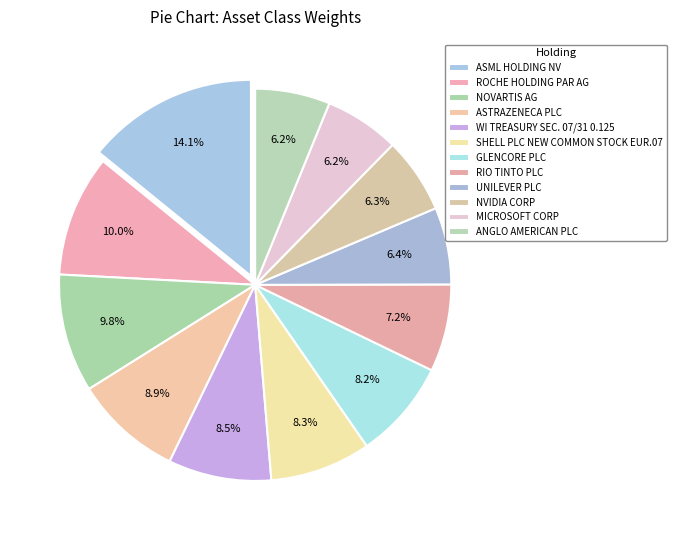

How many segments does this pie chart have?

12